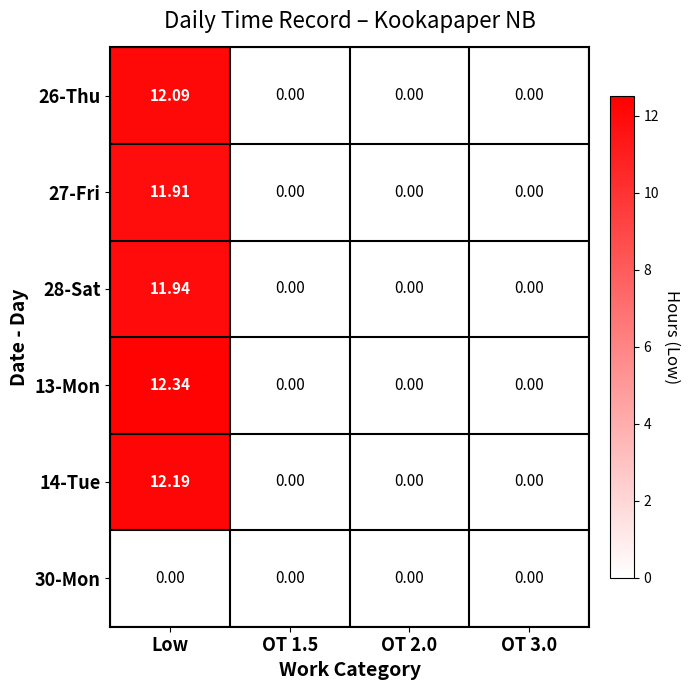

At which category does the chart reach its peak across all series?

Low